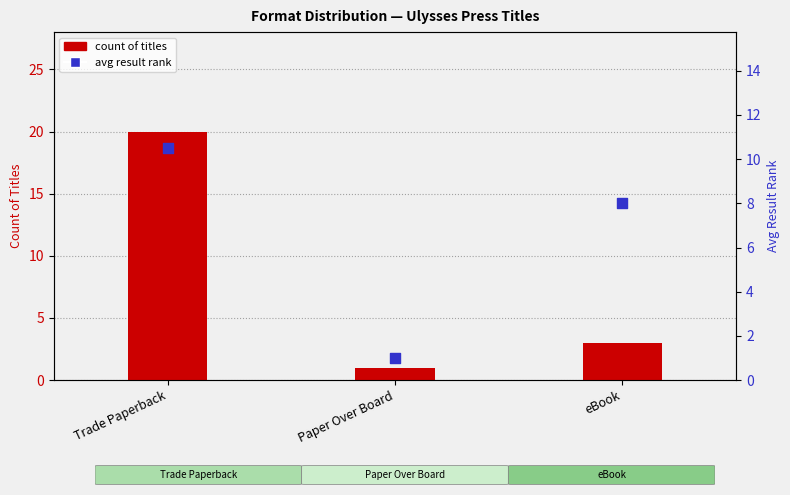

Is the value of avg result rank at Paper Over Board greater than the value of count of titles at eBook?

No